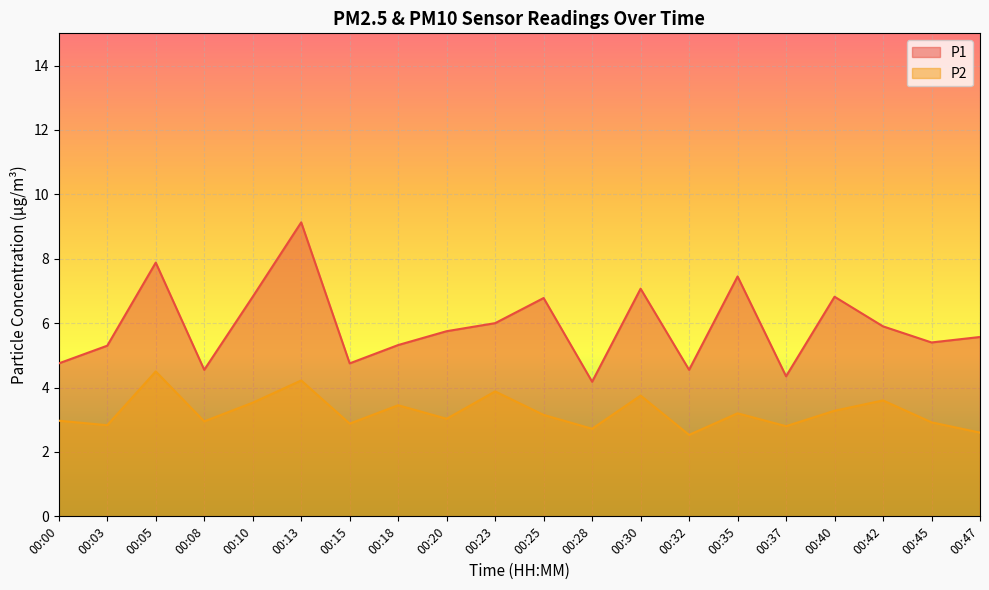

The value of P1 at 00:05 is 2.6. True or false?

False